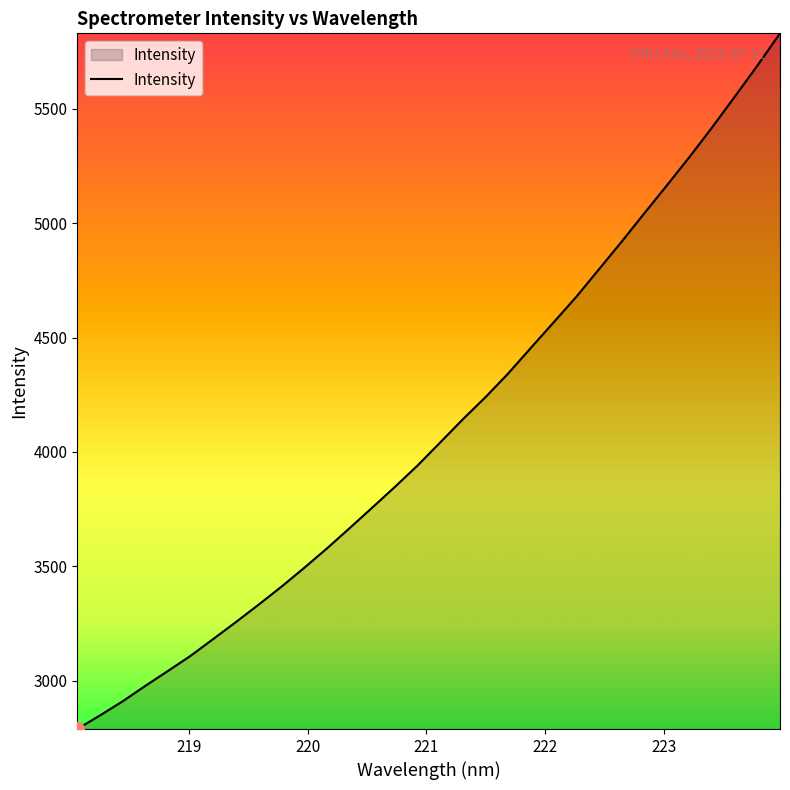

What is the difference between the maximum and minimum values?

3040.3